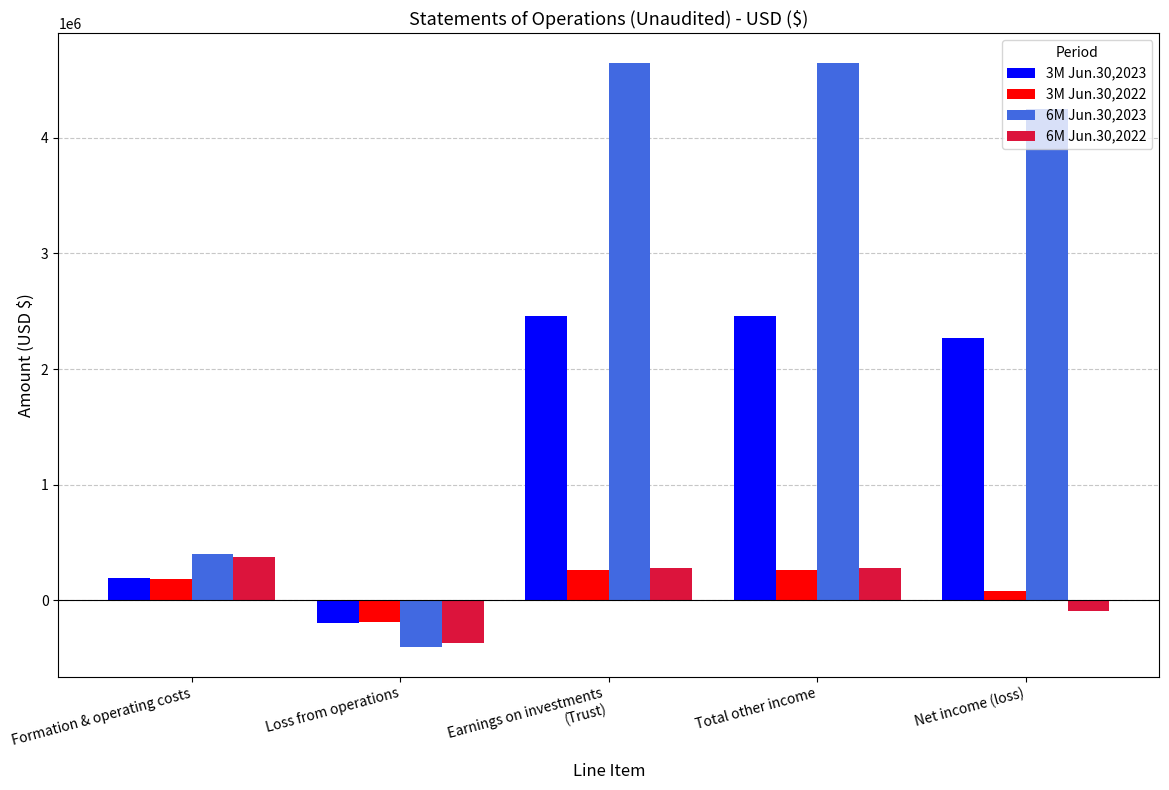

True or false: 6M Jun.30,2023 has a value of -405281 at Loss from operations.

True